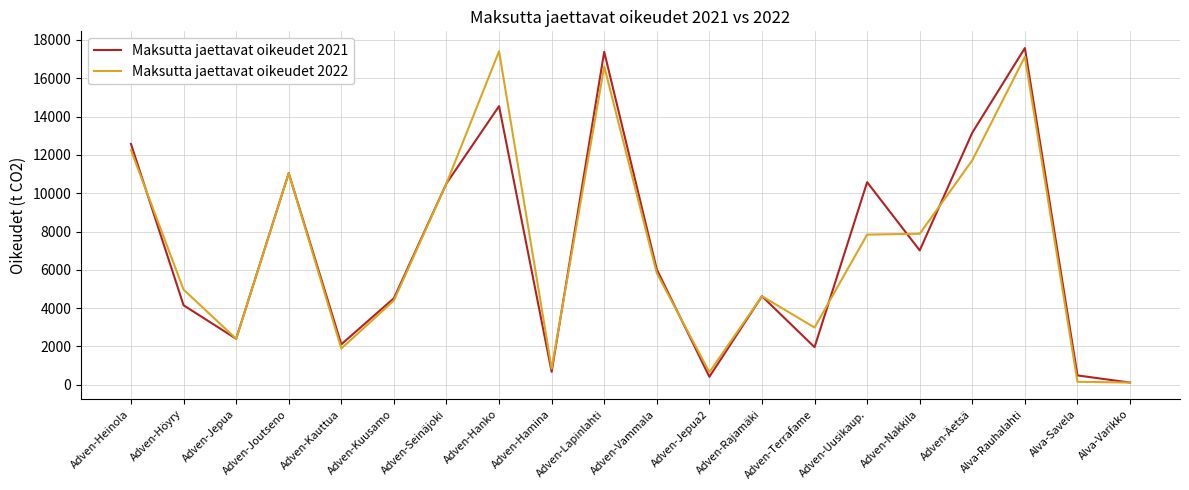

What is the spread (max minus min) of values at Adven-Äetsä?

1443